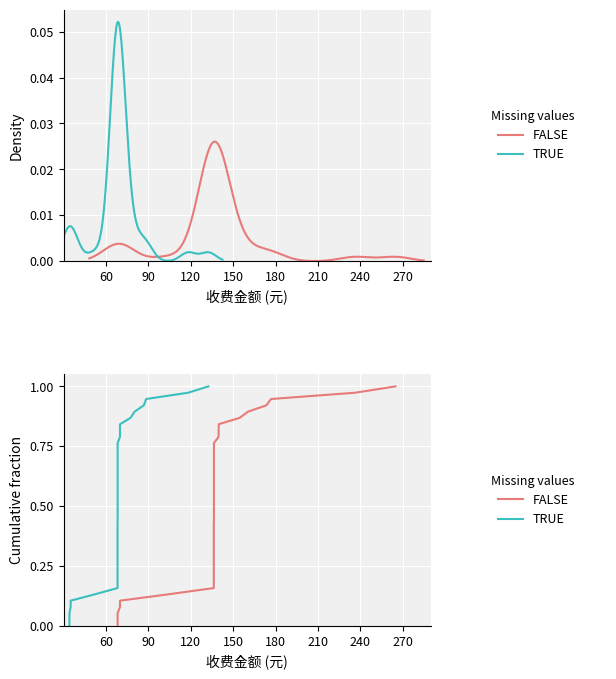

Is it true that TRUE equals 0.5 at 60?

False